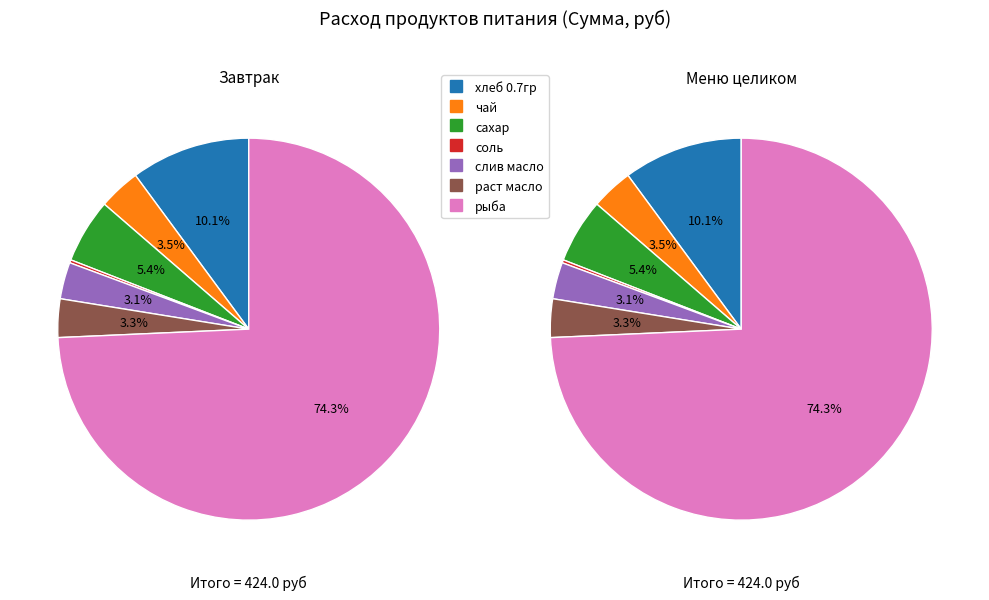

Do хлеб 0.7гр and рыба together represent more than half of the pie?

Yes